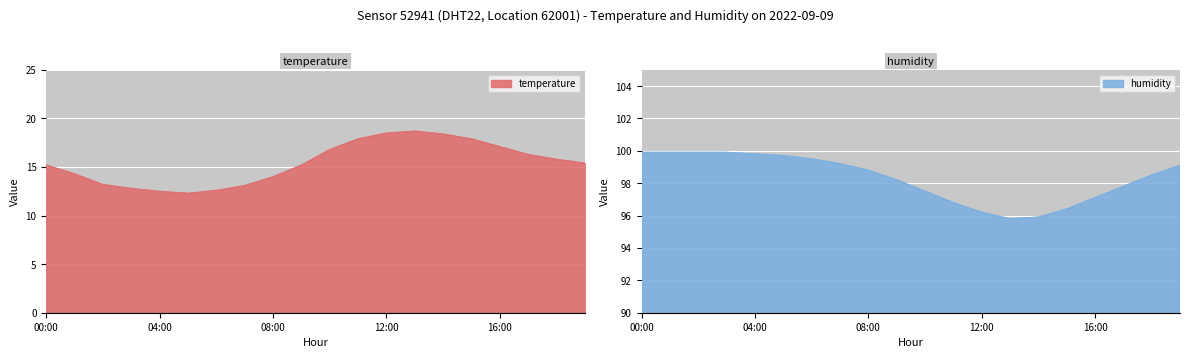

What position from the left is 04:00?

5